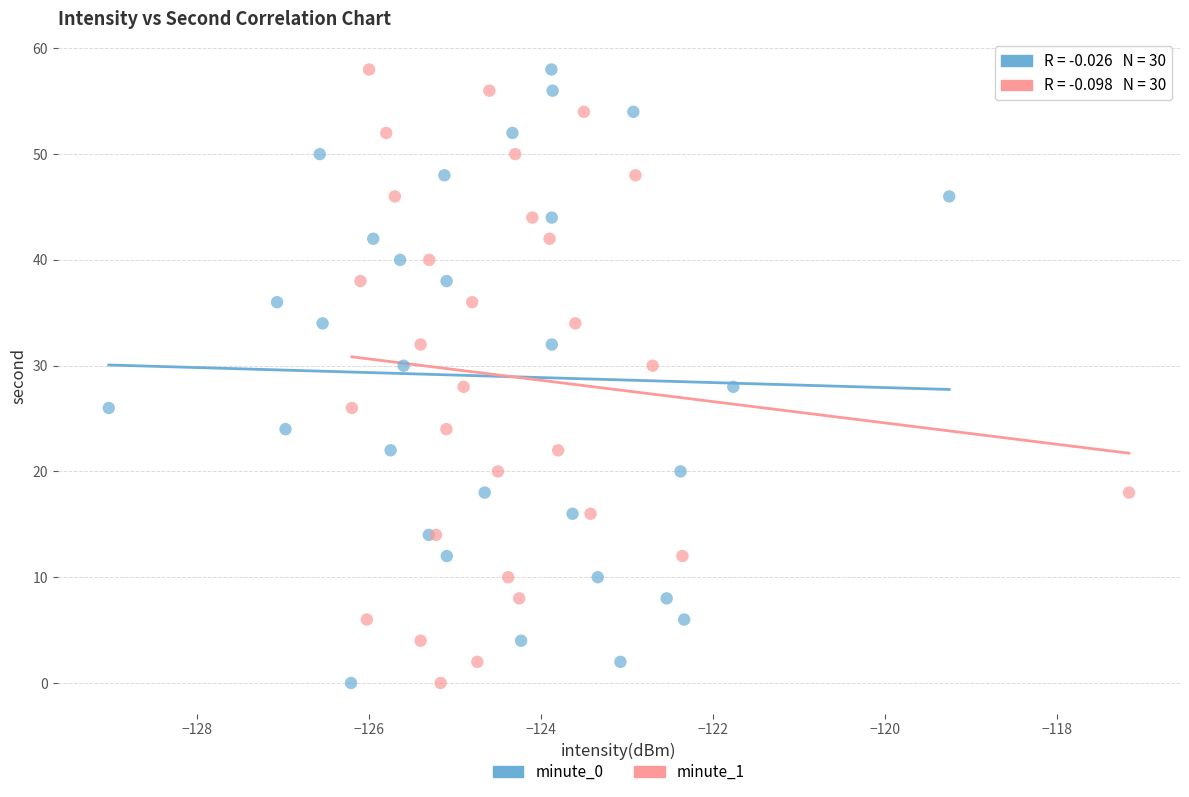

What are all the series names shown in the legend?

minute_0, minute_1